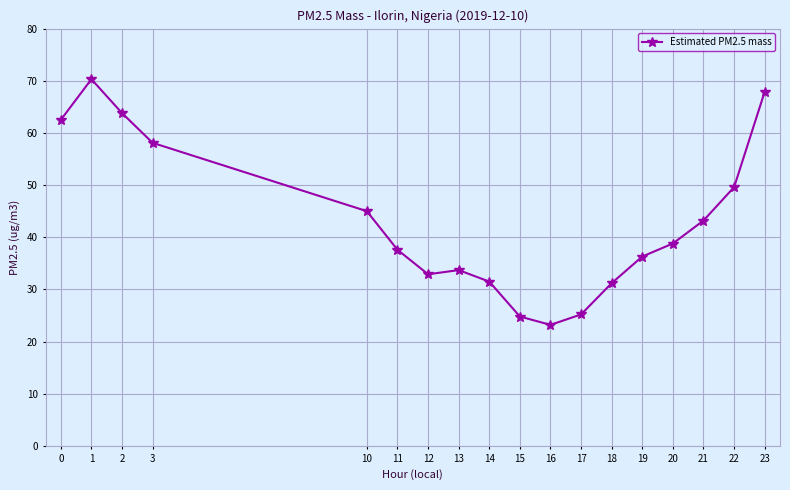

What is the approximate value at 13?

33.7